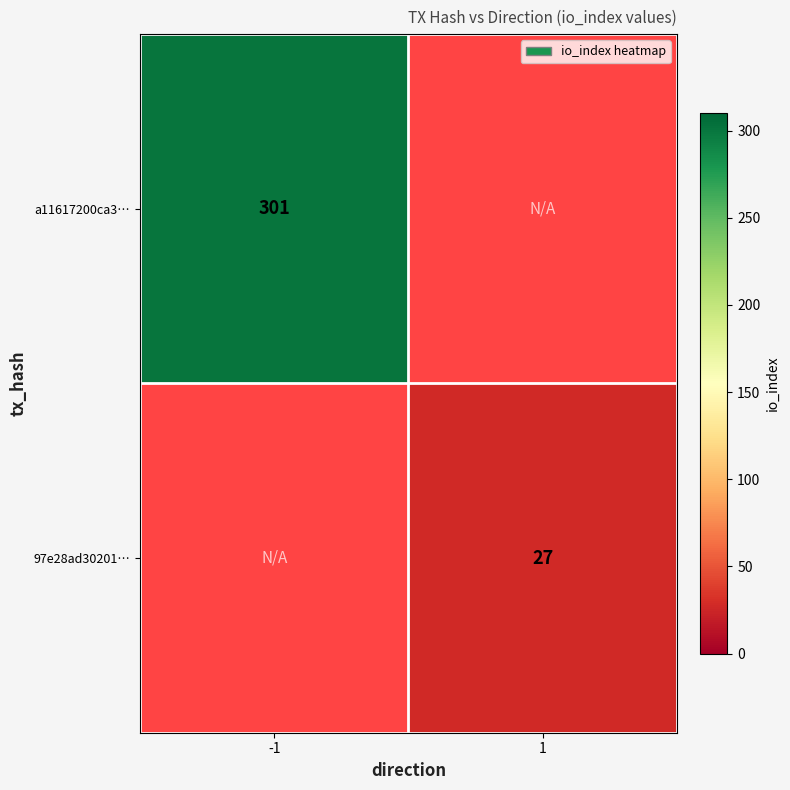

Is it true that a11617200ca3… equals 153 at -1?

False